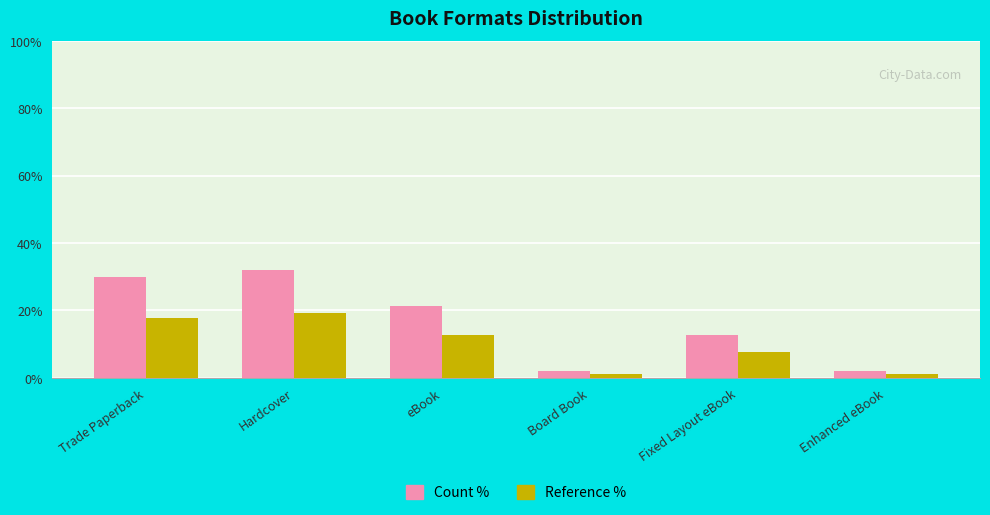

At how many categories does at least one series exceed 5?

4